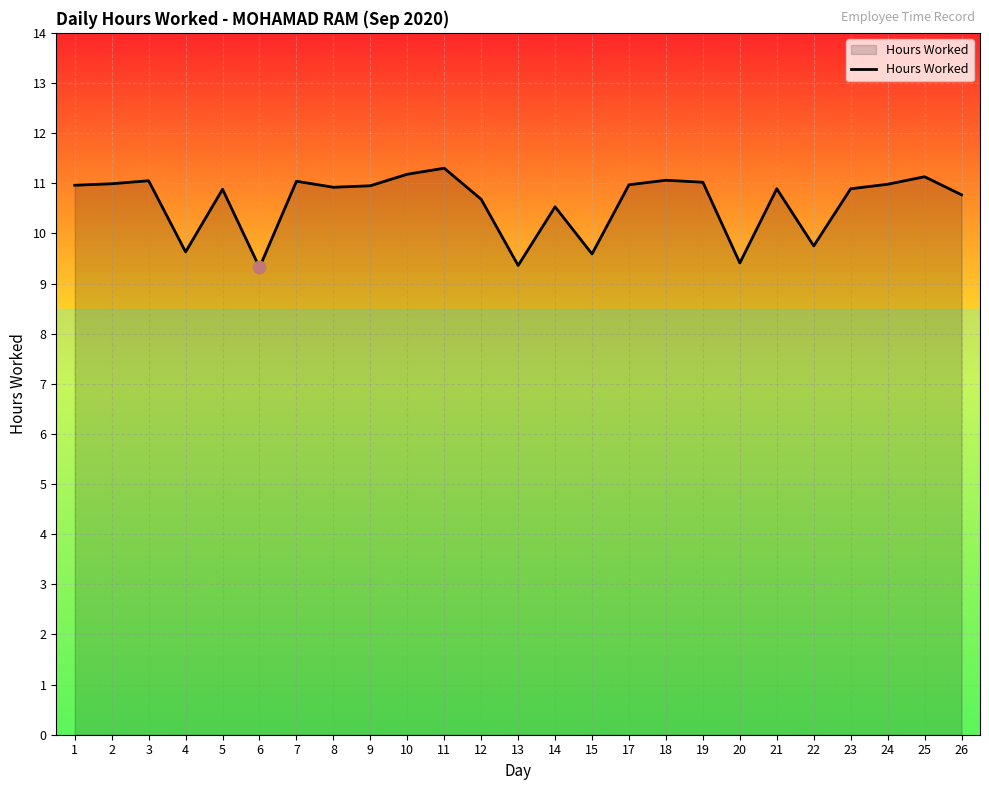

Between 24 and 4, which is larger?

24